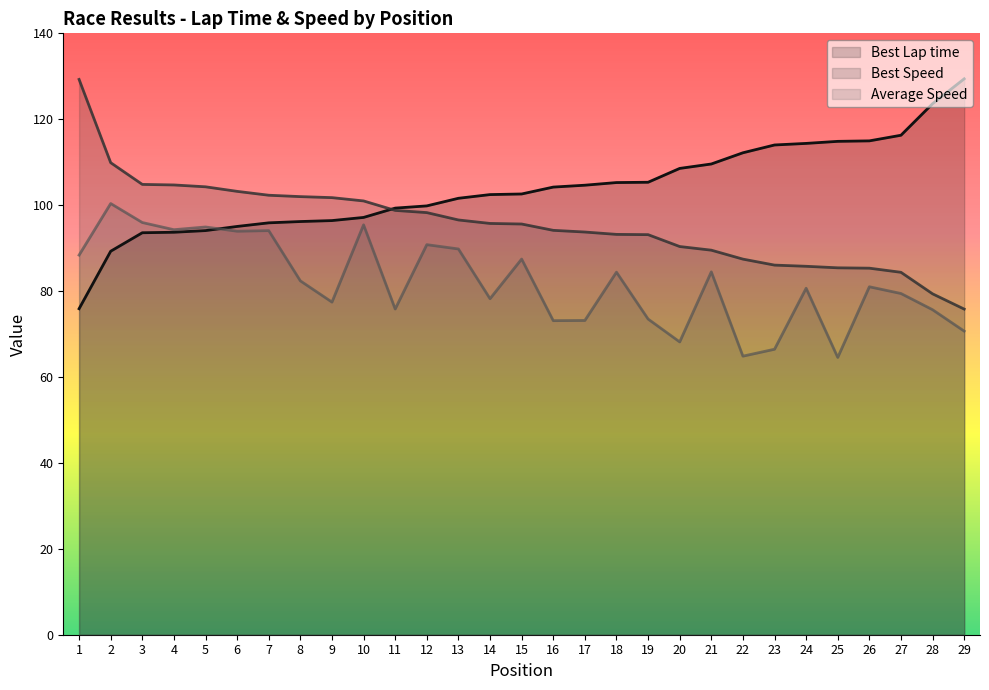

Rank the categories by Best Lap time value from lowest to highest.

1, 2, 3, 4, 5, 6, 7, 8, 9, 10, 11, 12, 13, 14, 15, 16, 17, 18, 19, 20, 21, 22, 23, 24, 25, 26, 27, 28, 29